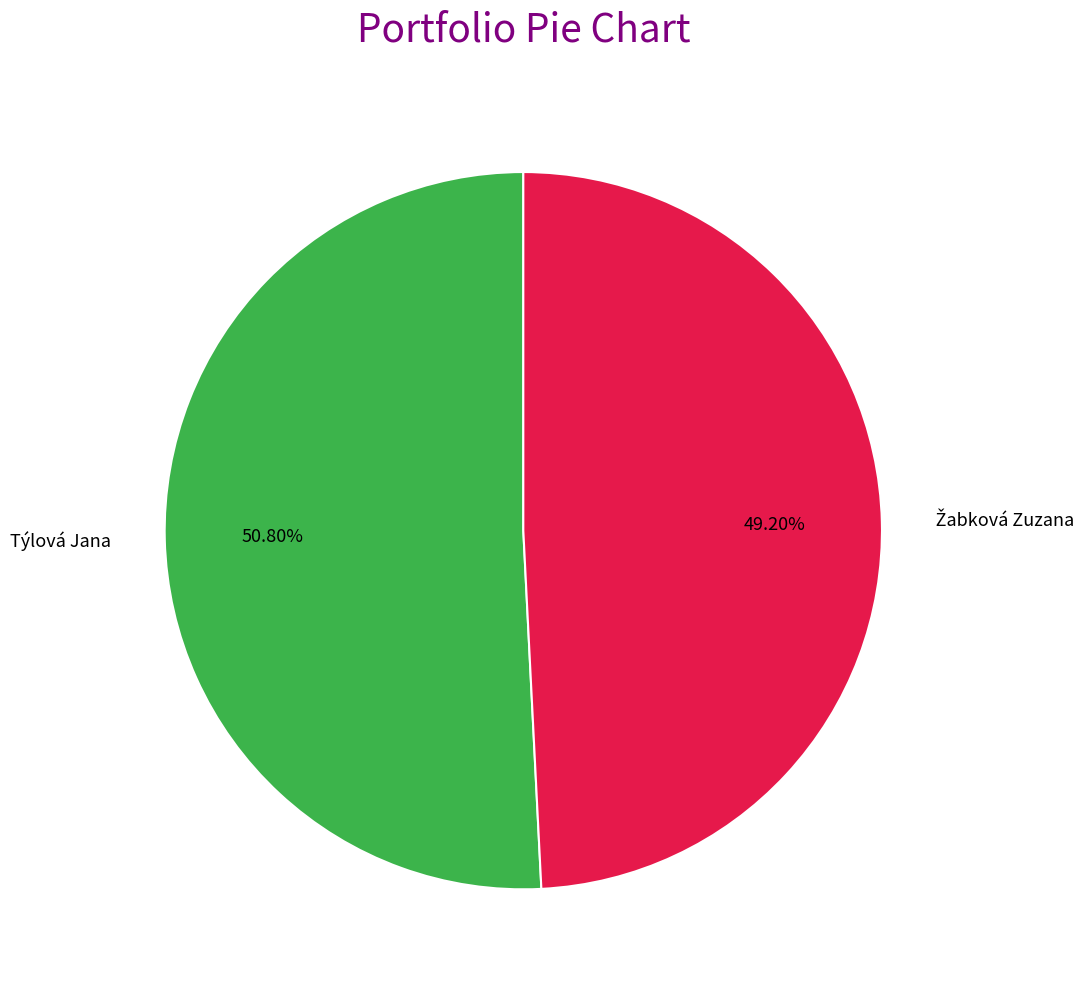

What is the largest slice in the pie chart?

Týlová Jana